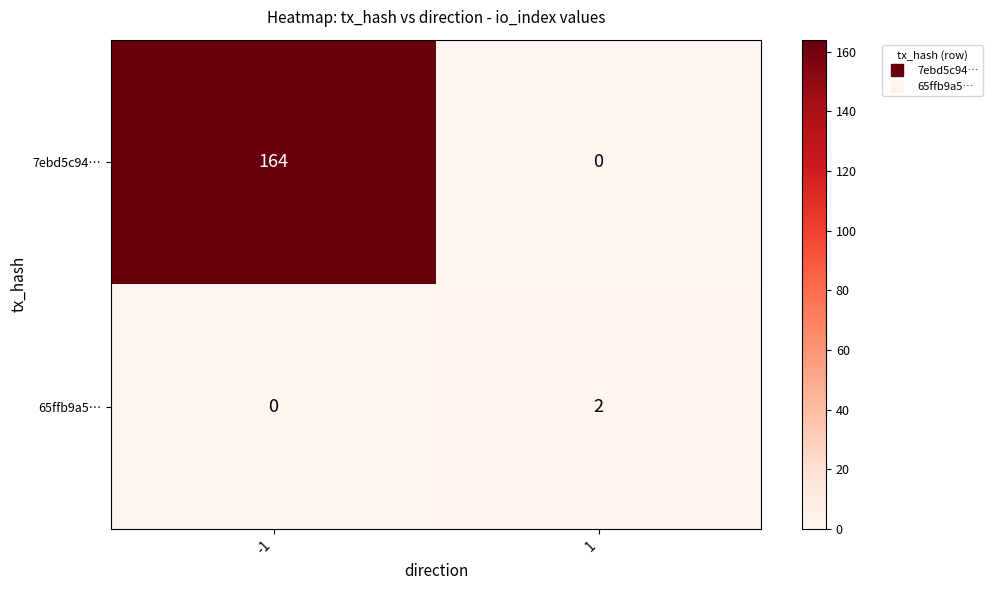

What is the greatest value displayed?

164